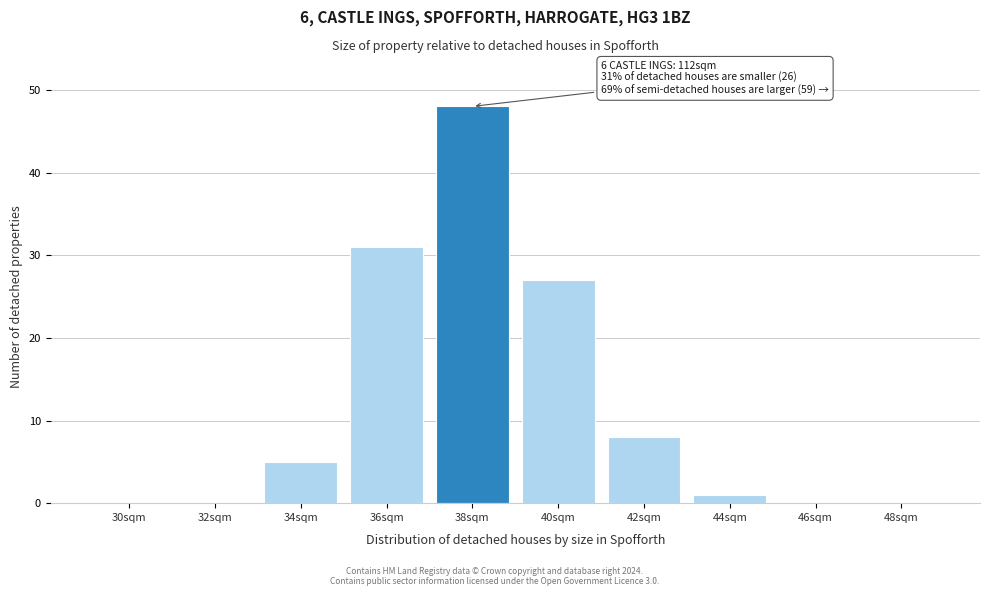

Reading left to right, list all the values displayed in this chart.

30sqm=0	32sqm=0	34sqm=5	36sqm=31	38sqm=48	40sqm=27	42sqm=8	44sqm=1	46sqm=0	48sqm=0